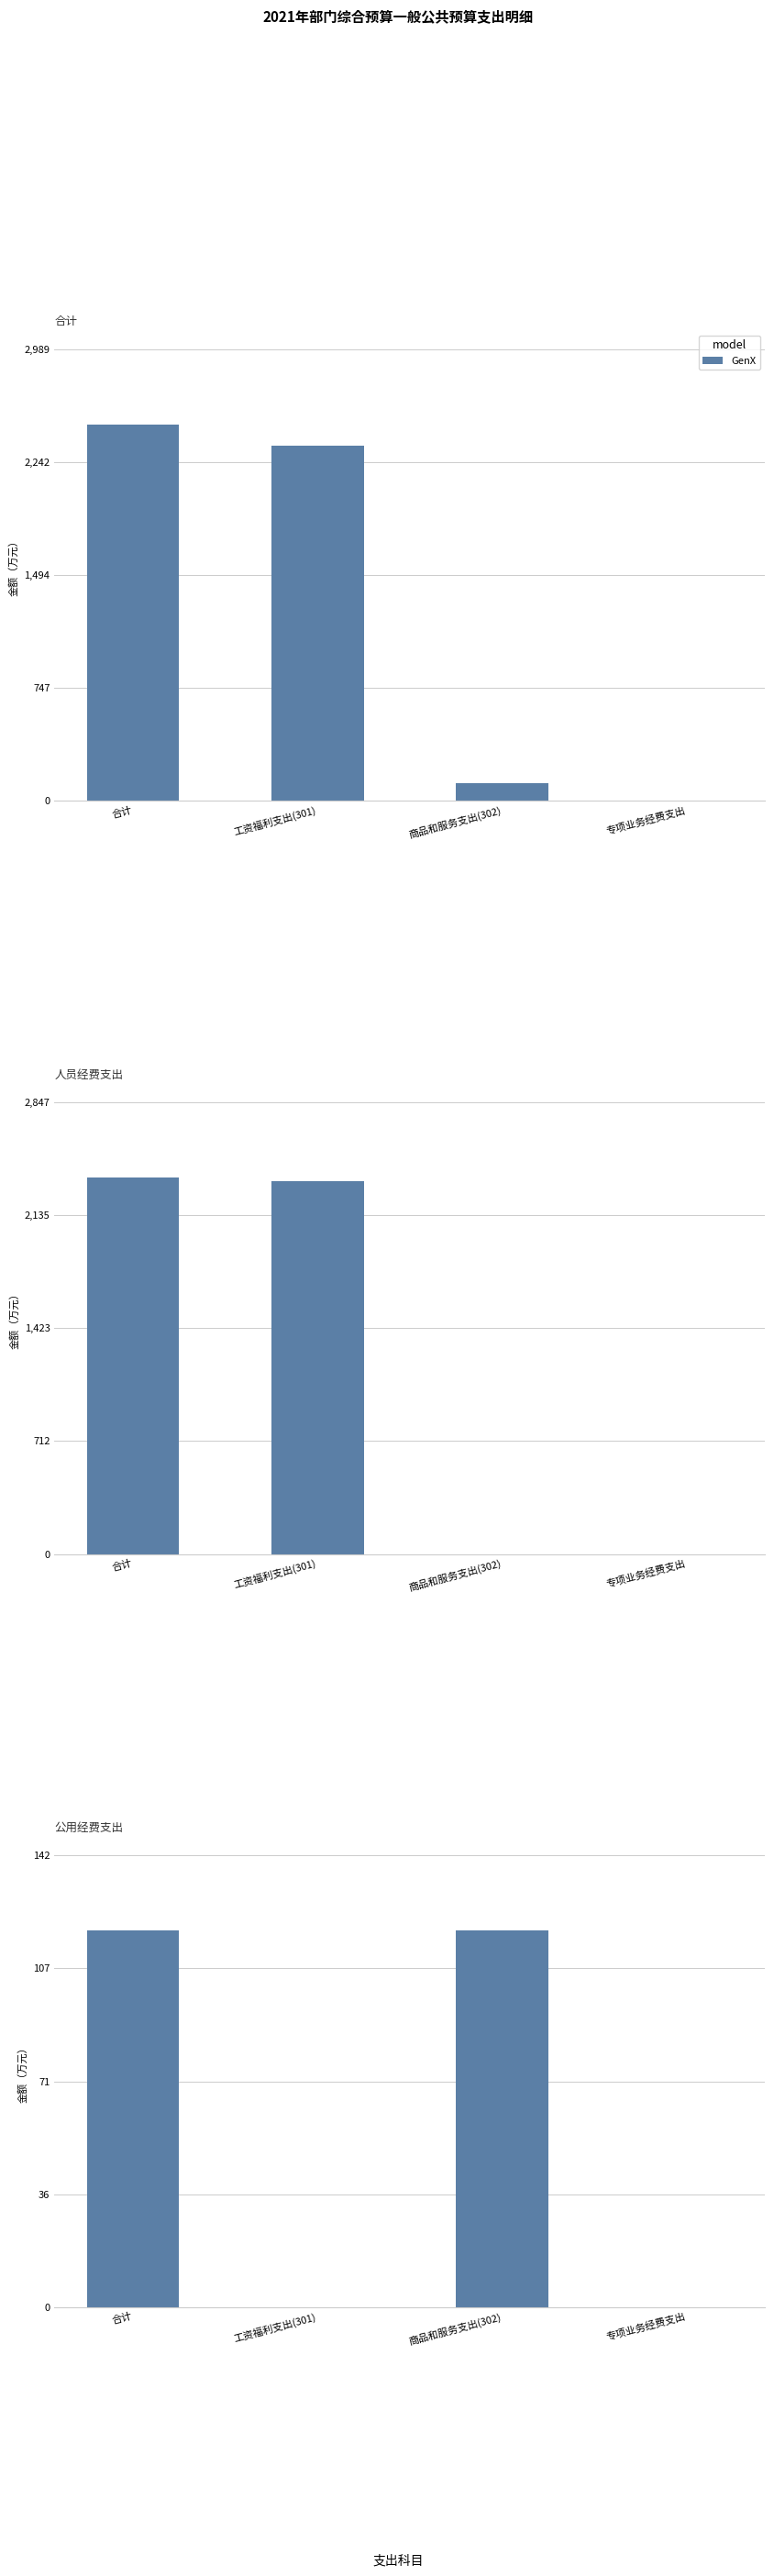

How many values are above zero?

2